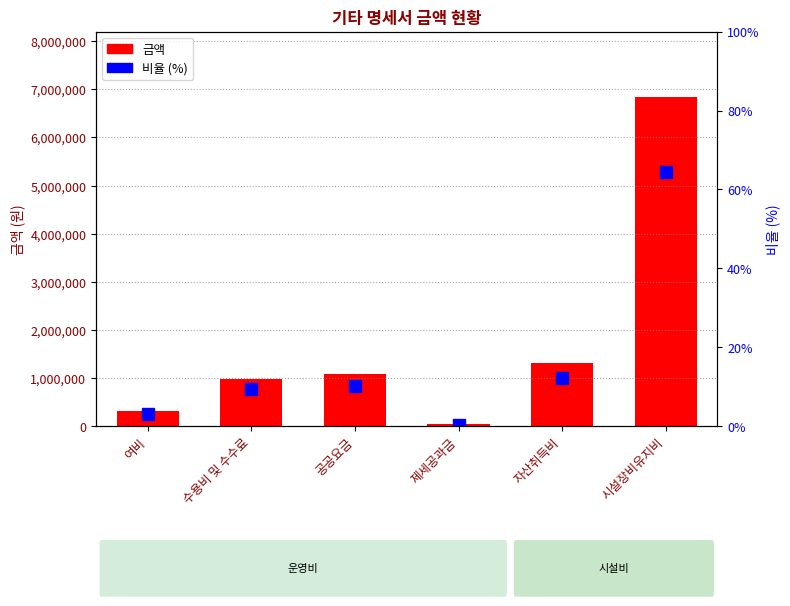

Reading left to right, what are all the values shown in this chart?

금액: 317300.0	989740.0	1091200.0	45100.0	1306500.0	6830000.0
비율 (%): 3.0	9.4	10.3	0.4	12.3	64.6